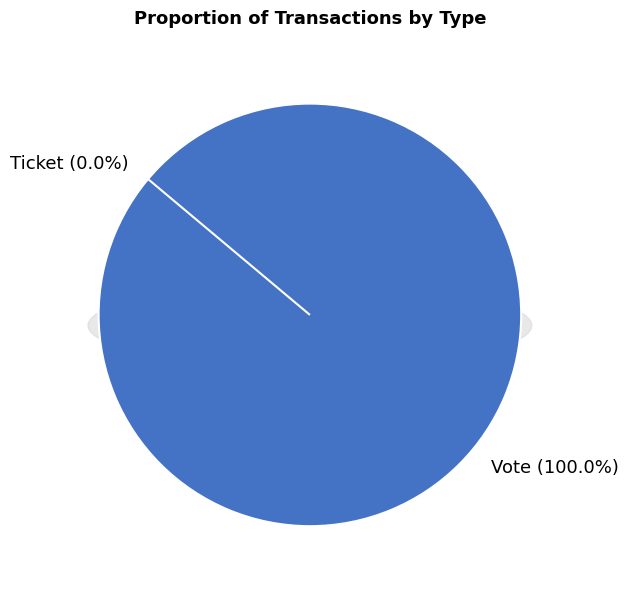

Is there any slice that represents more than half of the pie?

Yes